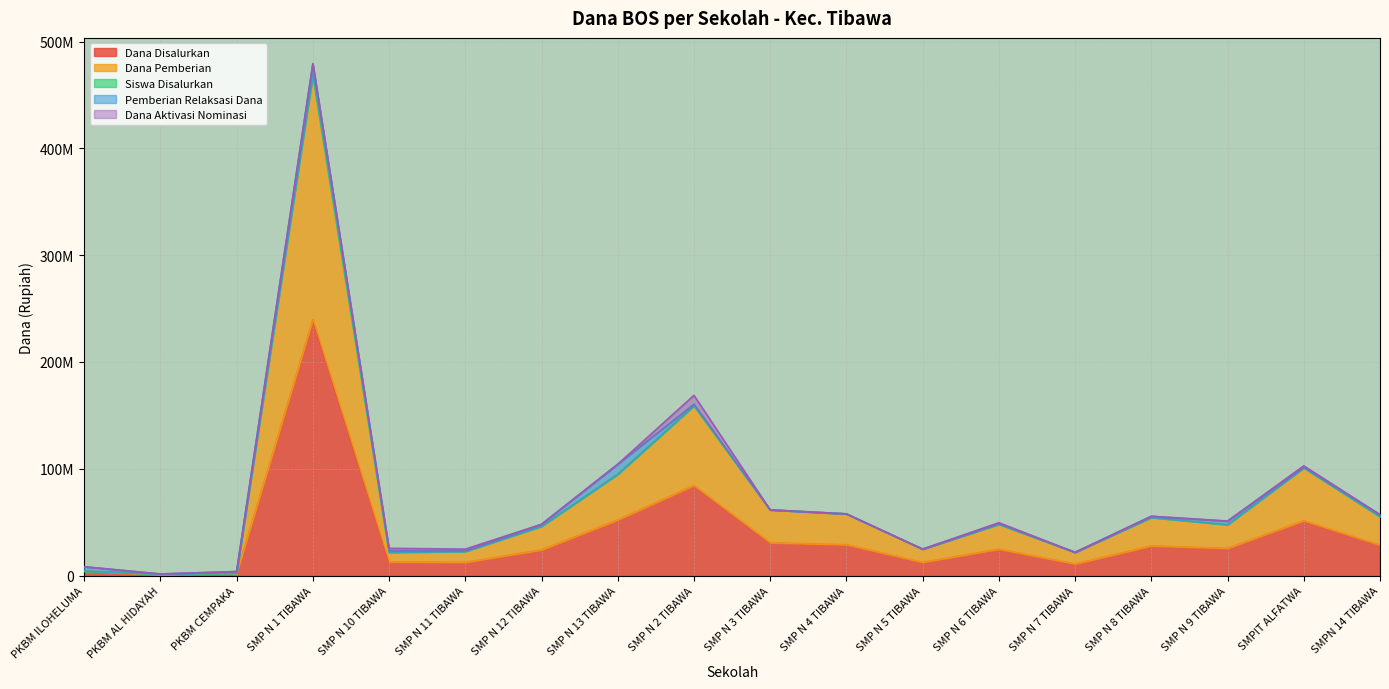

At which category does the chart reach its peak across all series?

SMP N 1 TIBAWA